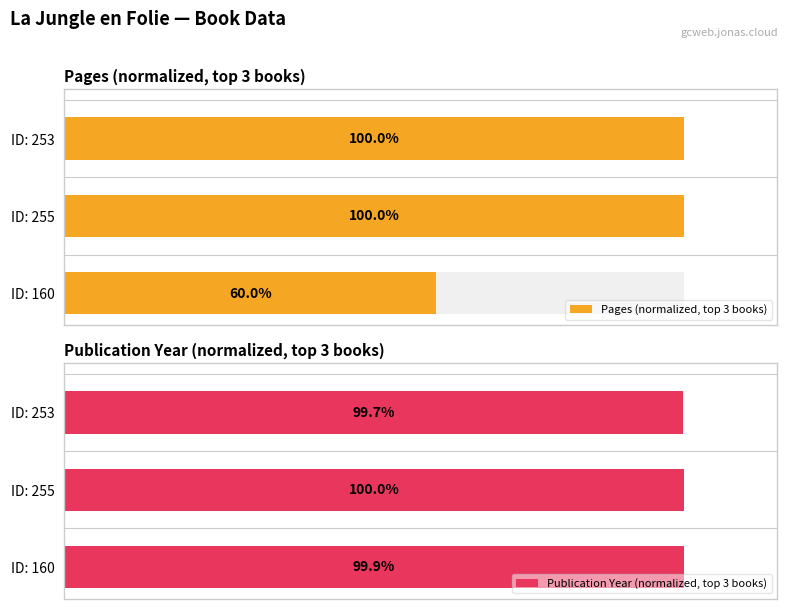

List the series in order of their peak value, lowest first.

Pages (normalized, top 3 books), Publication Year (normalized, top 3 books)